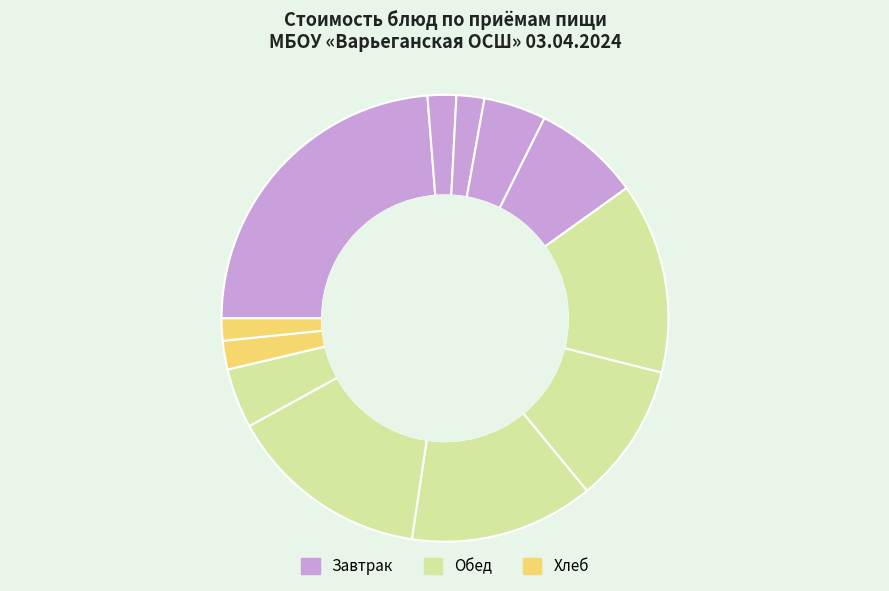

How many slices are in this pie chart?

12